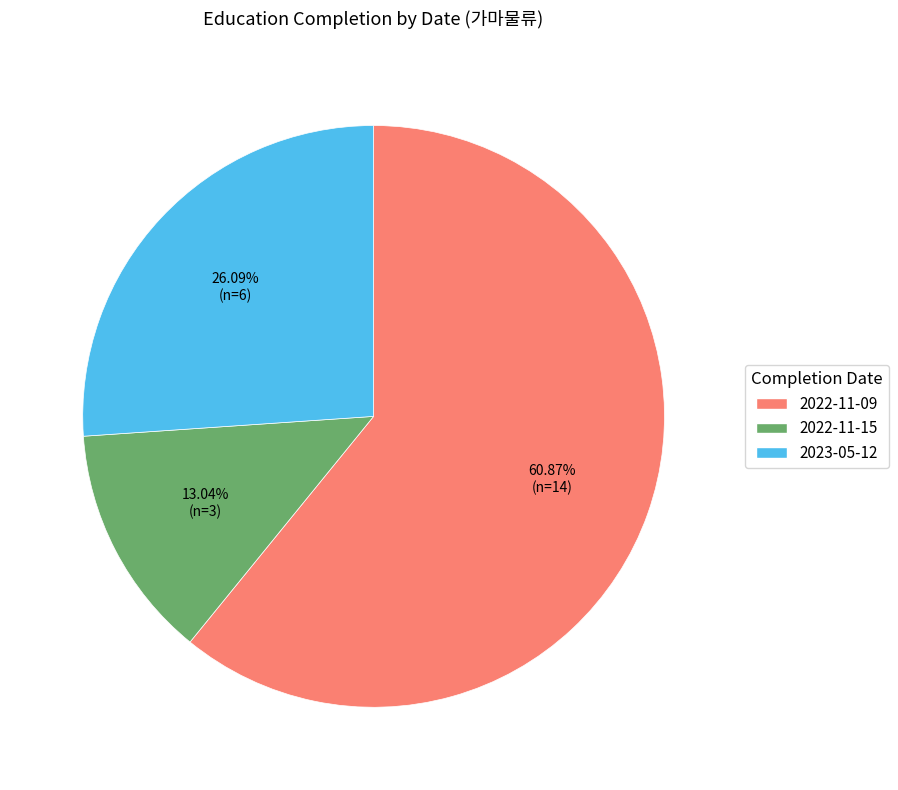

Does any single category account for the majority?

Yes